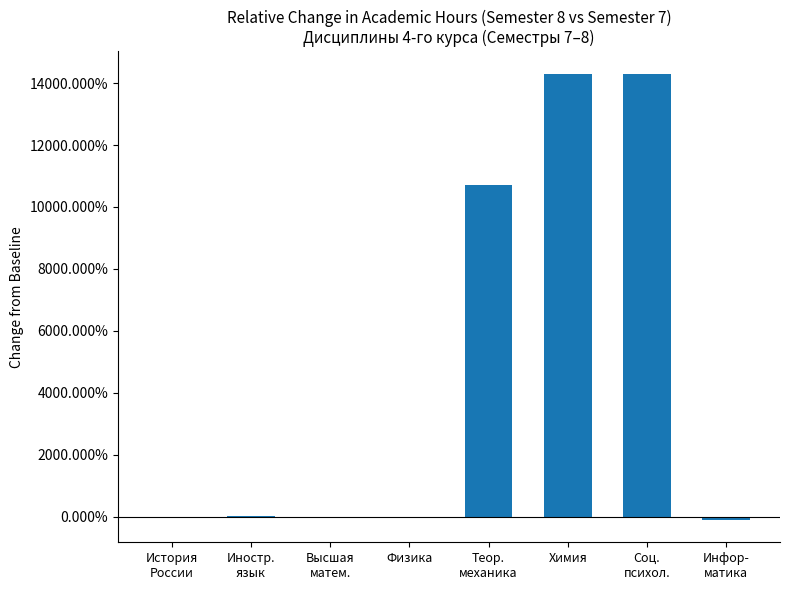

Are the bars horizontal?

No